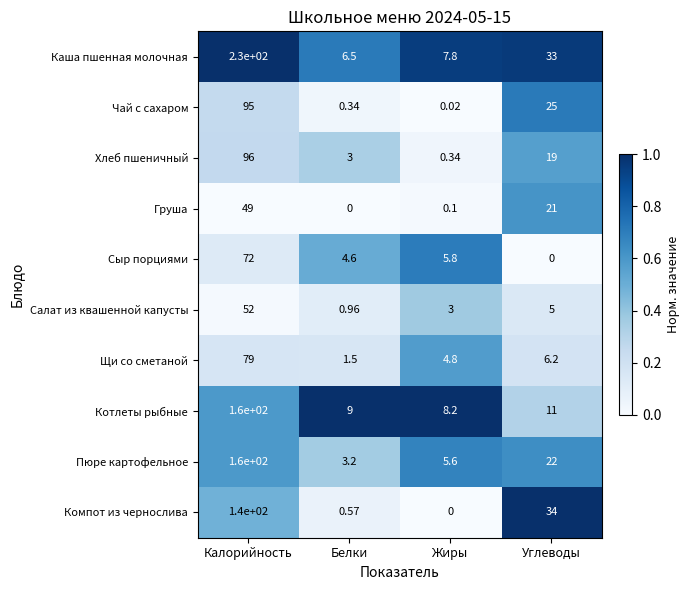

Which series has the largest range (max minus min)?

Каша пшенная молочная